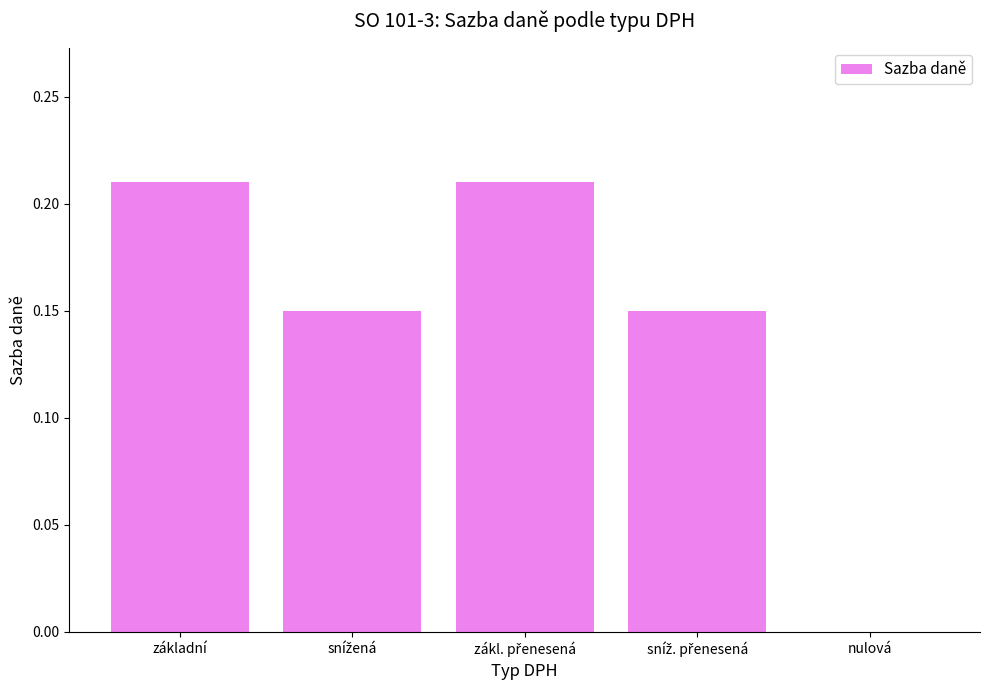

True or false: the data shows 0.1 at základní.

False